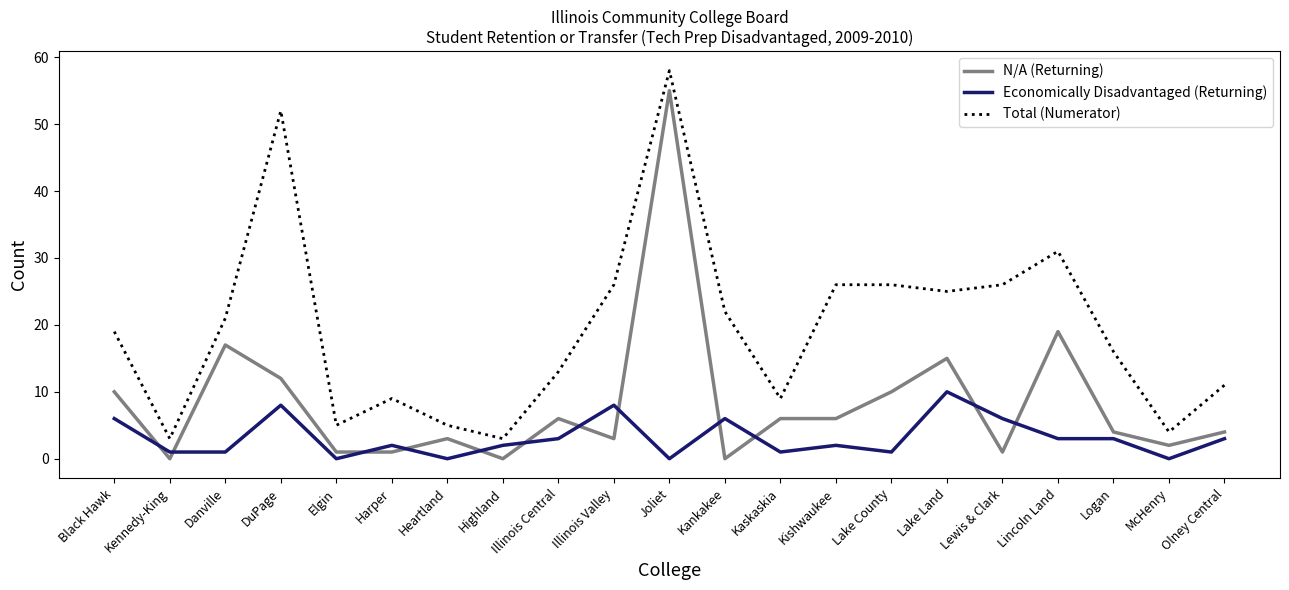

Which category has the highest value in the Economically Disadvantaged (Returning) series?

Lake Land